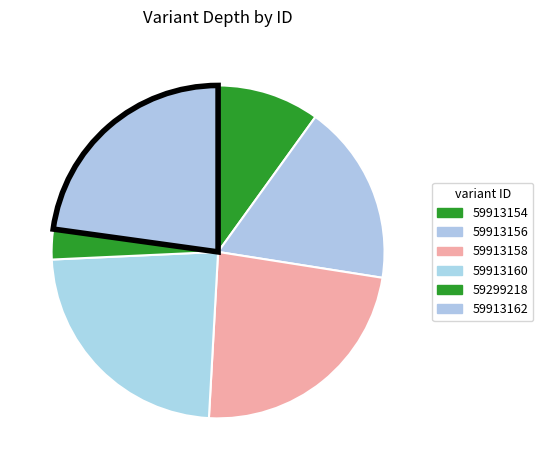

To the nearest percent, what is the average slice percentage?

17%